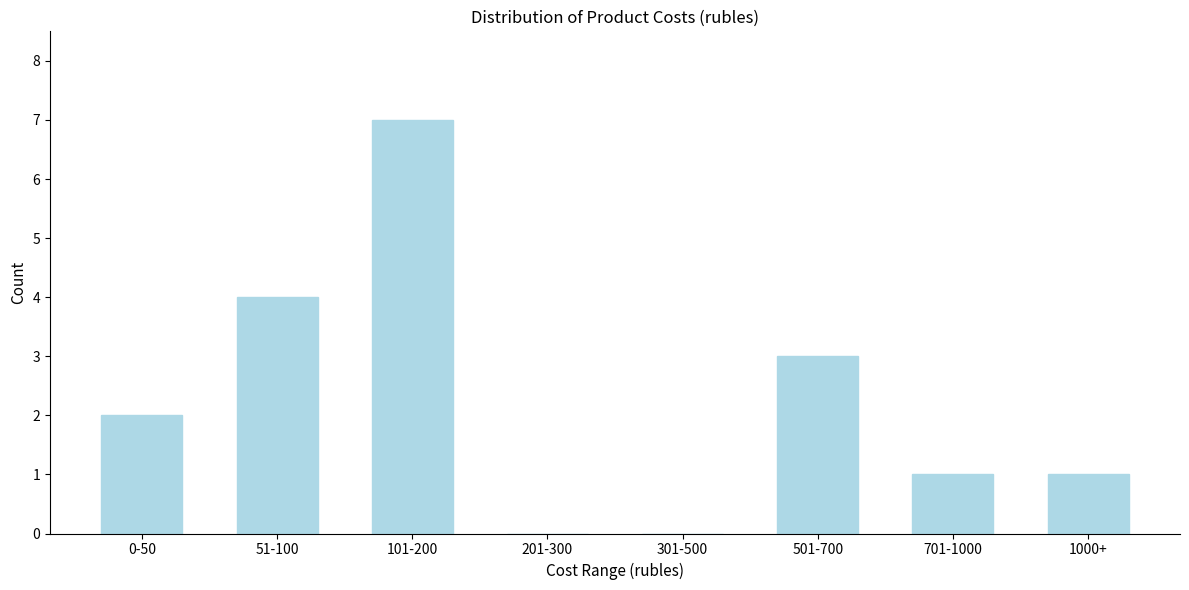

Reading left to right, transcribe all the data shown in this chart.

0-50=2	51-100=4	101-200=7	201-300=0	301-500=0	501-700=3	701-1000=1	1000+=1